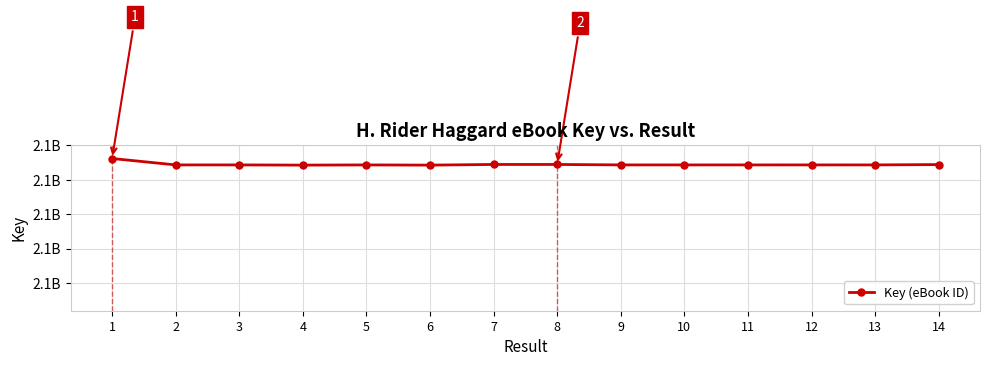

How many points are lower than both their immediate neighbors (excluding endpoints)?

4